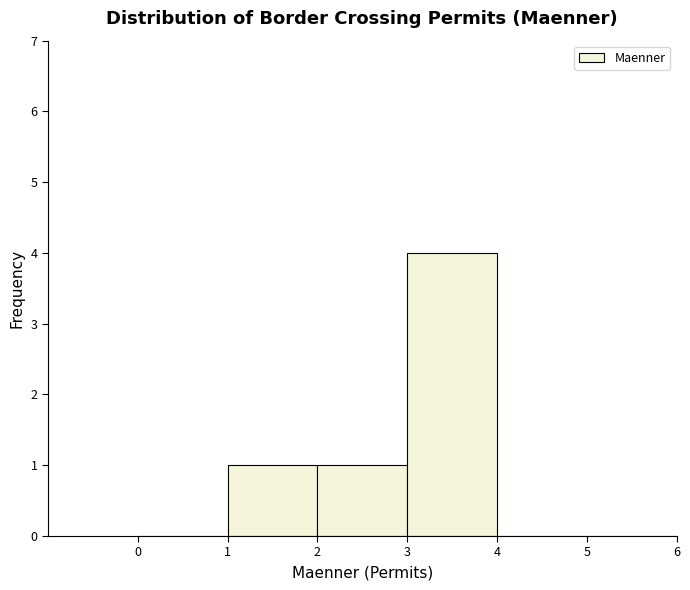

Reading left to right, list every bar in this chart as the range it spans on the x-axis followed by its height. The values are not printed on the chart, so give them approximately, as read against the axis.

0 to 1: 0
1 to 2: 1
2 to 3: 1
3 to 4: 4
4 to 5: 0
5 to 6: 0